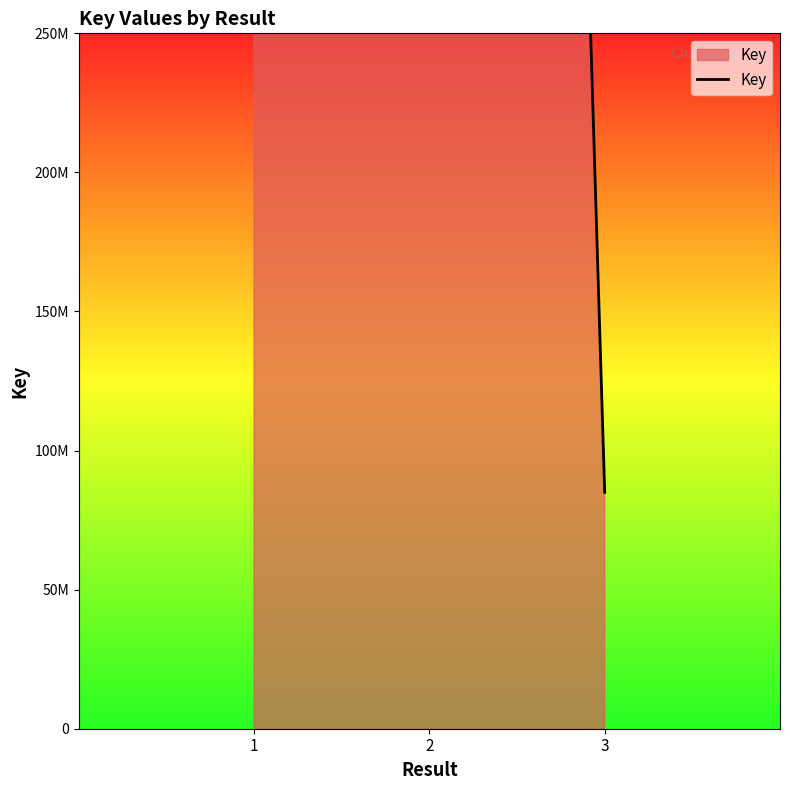

Reading right to left, extract all data points from this chart.

3=84995459	2=2138593171	1=2105530266